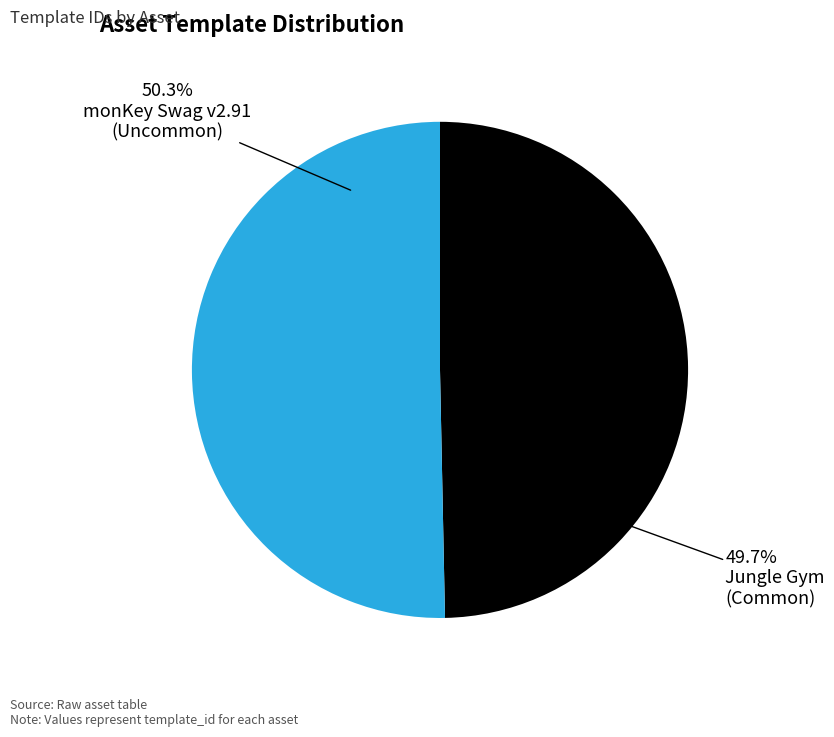

Is there a majority slice in this chart?

Yes